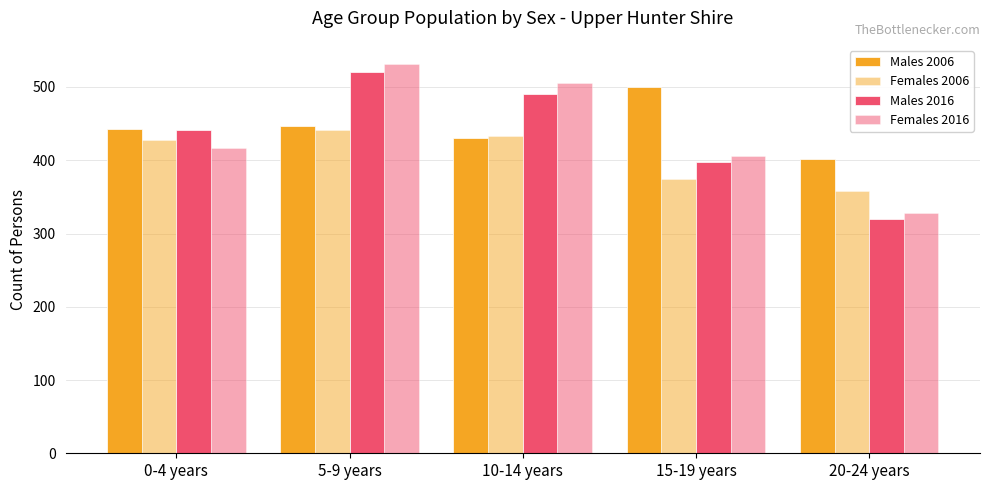

Count the number of data series in this chart.

4